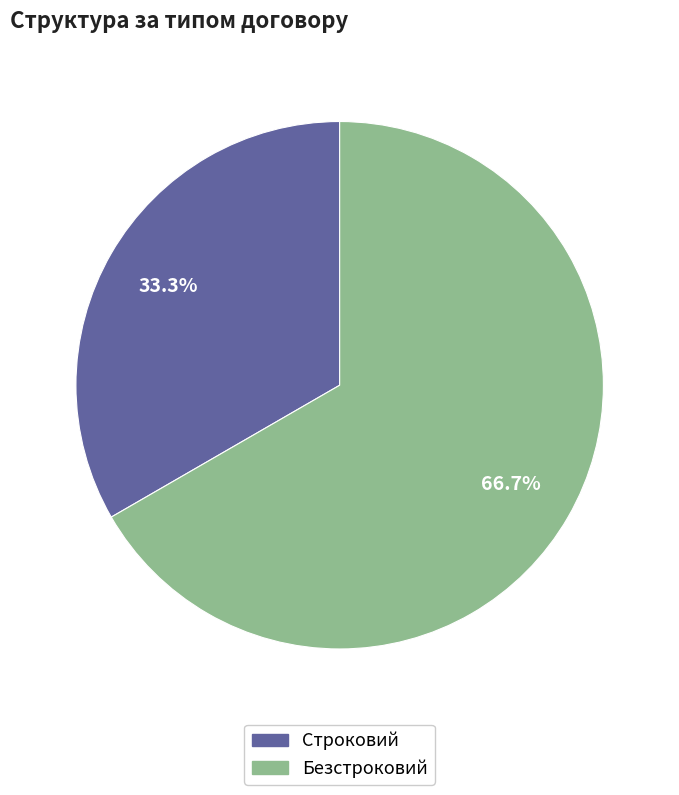

How many segments does this pie chart have?

2